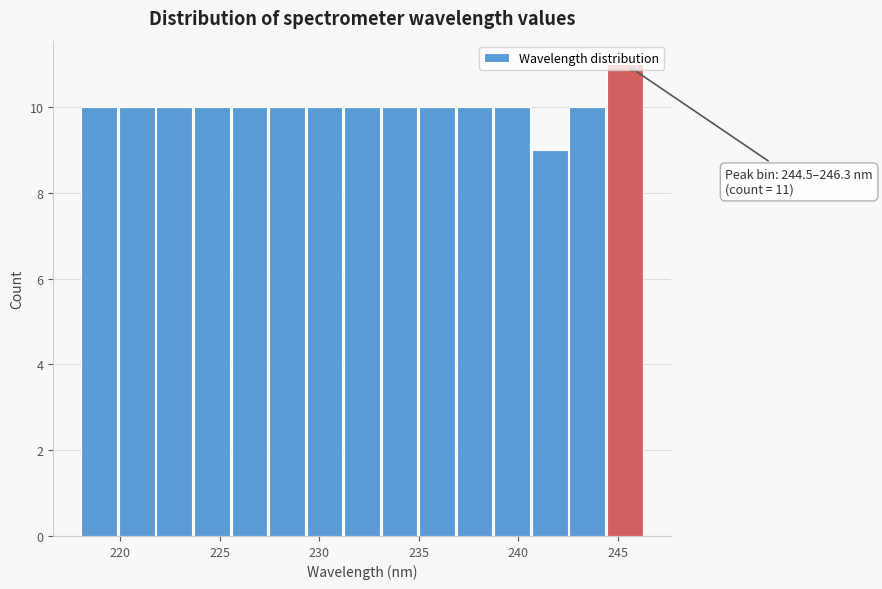

Read against the x-axis, roughly where is the centre of the tallest bar?

245.5